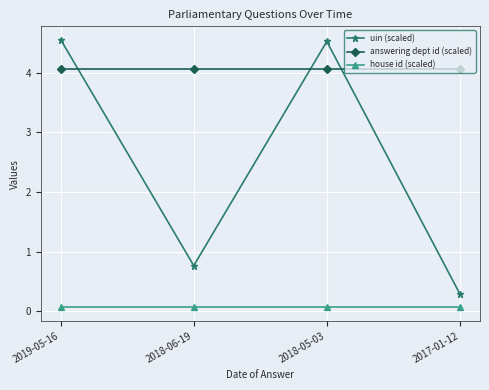

Reading left to right, transcribe all the data shown in this chart.

uin (scaled): 2019-05-16=4.6	2018-06-19=0.8	2018-05-03=4.5	2017-01-12=0.3
answering dept id (scaled): 2019-05-16=4.1	2018-06-19=4.1	2018-05-03=4.1	2017-01-12=4.1
house id (scaled): 2019-05-16=0.1	2018-06-19=0.1	2018-05-03=0.1	2017-01-12=0.1